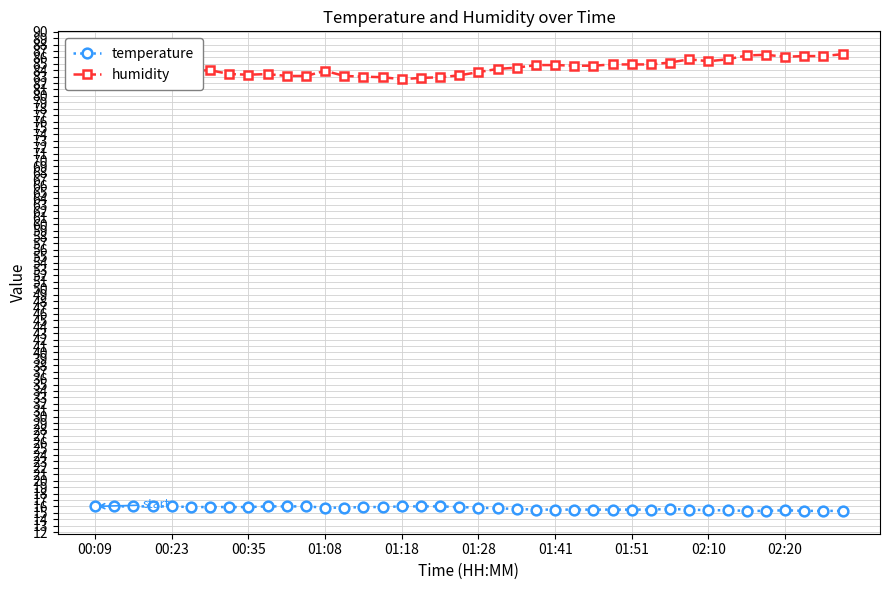

List the series in order of their peak value, lowest first.

temperature, humidity